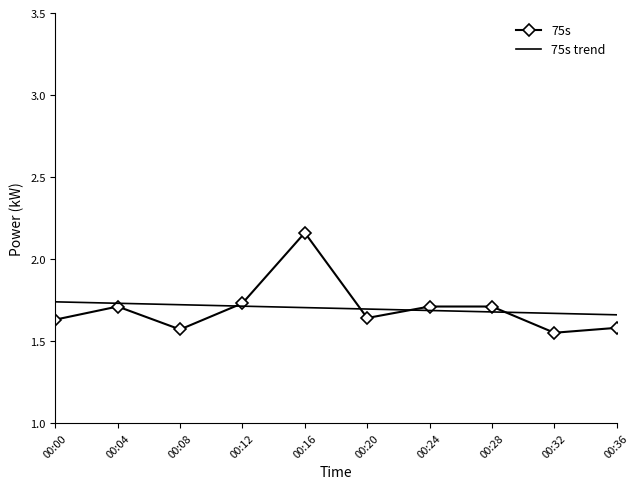

True or false: the data shows 0.5 at 00:32.

False